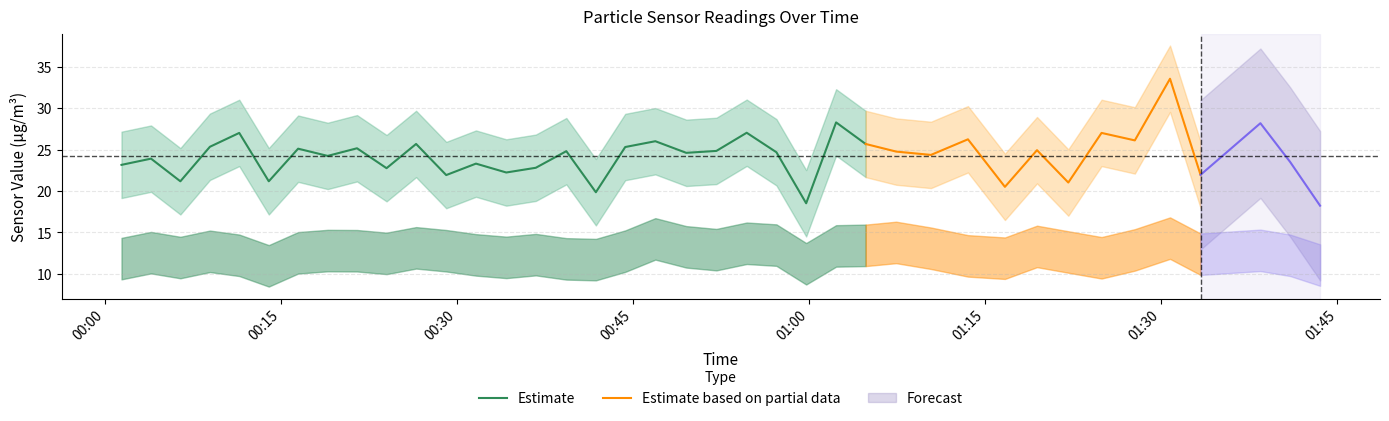

Read the SDS_P1 value at 2022/10/18 00:41:49.

19.9